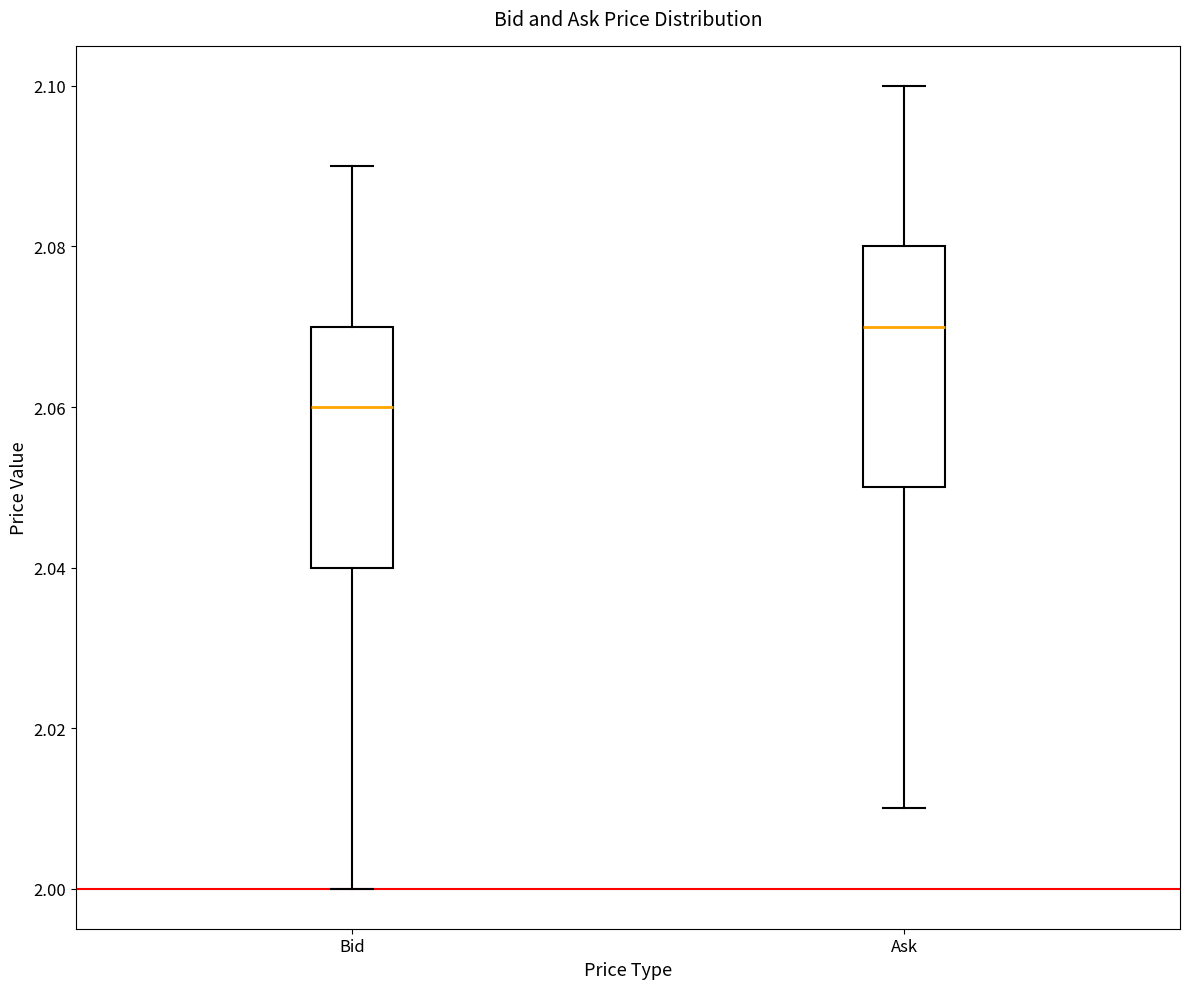

Which box's median line is the highest?

Ask